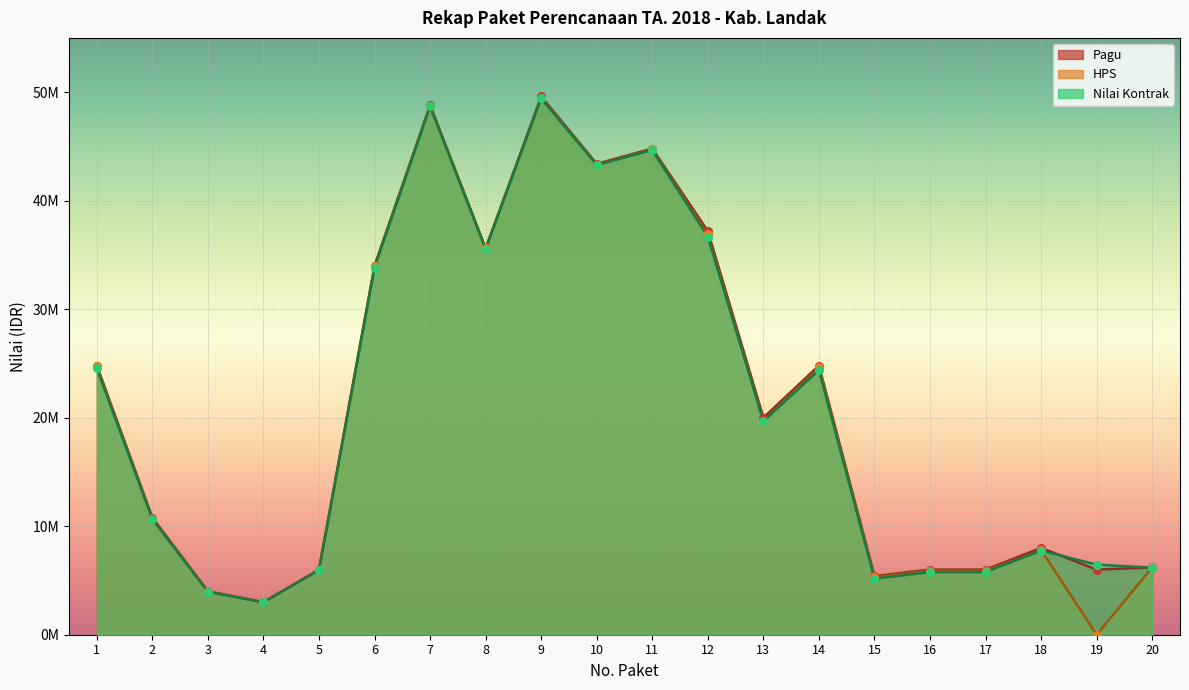

What are all the series names shown in the legend?

Pagu, HPS, Nilai Kontrak